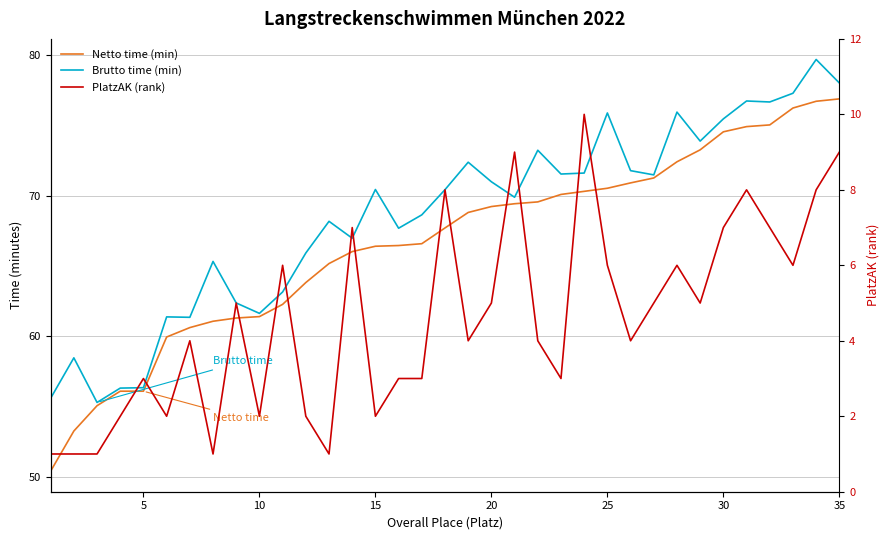

What is the difference between the maximum and minimum values in the PlatzAK (rank) series?

9.0